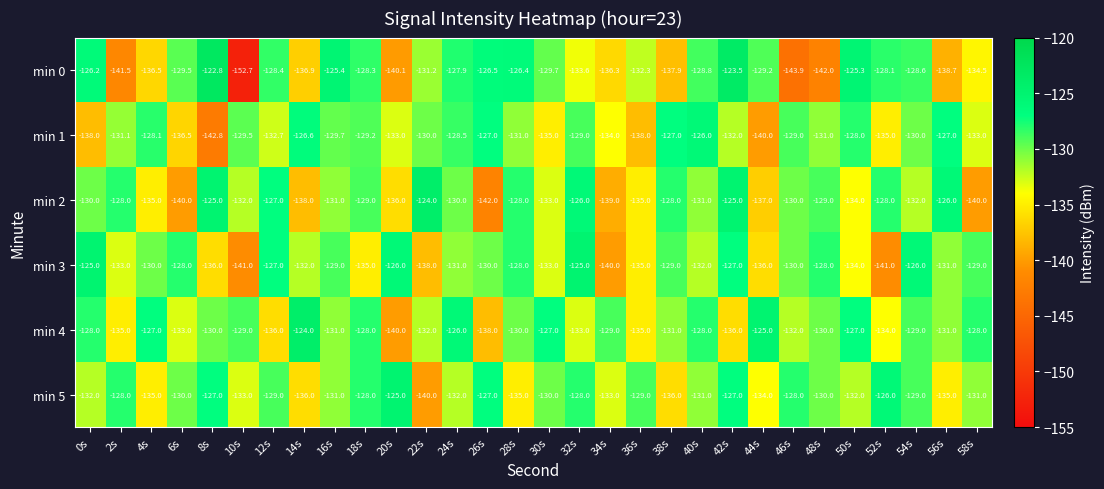

What is the difference between the second highest and minimum values in the min 0 series?

29.2